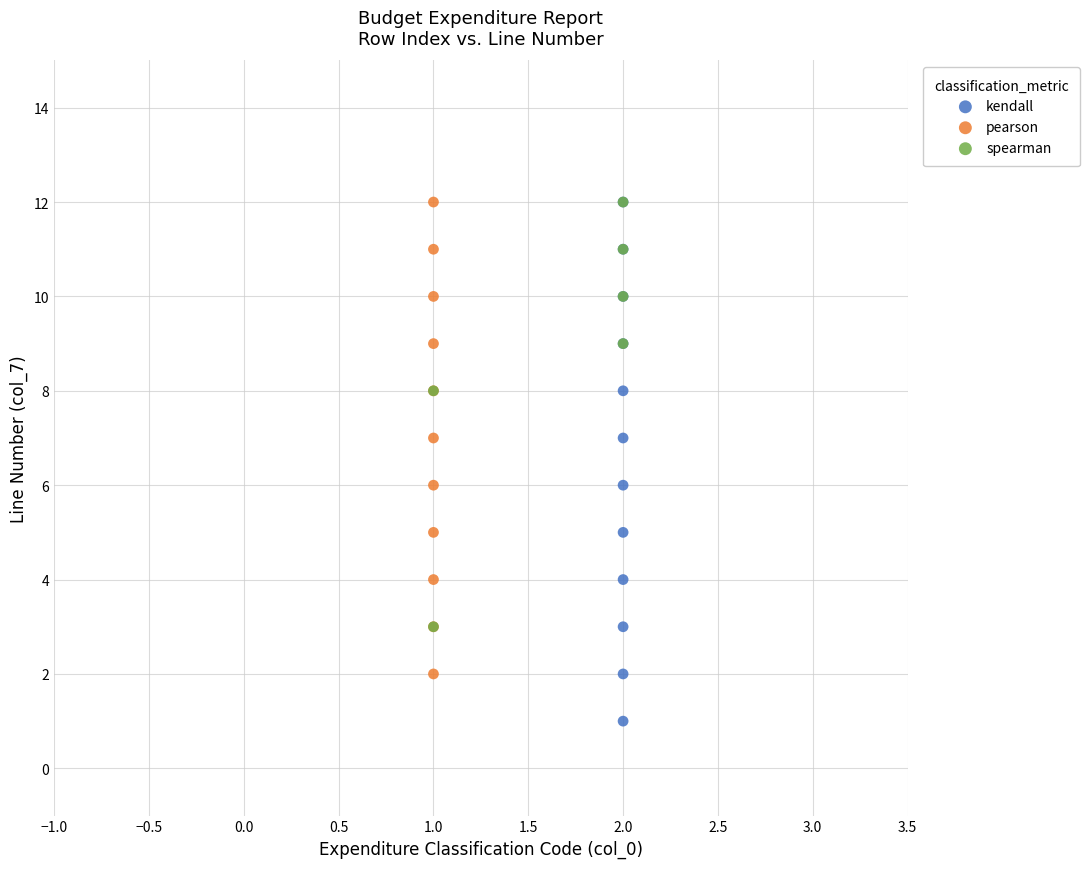

Which series contains the lowest Y value?

kendall